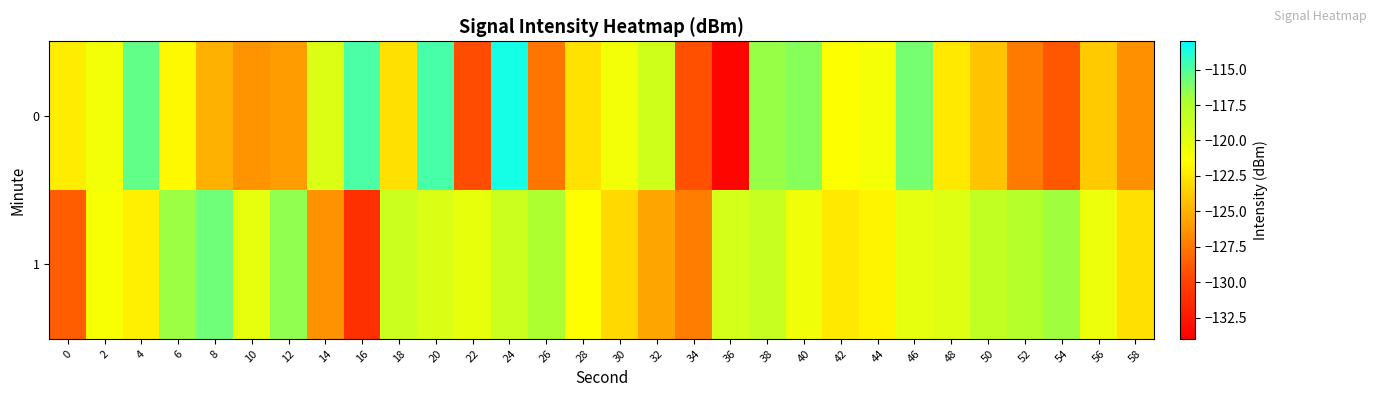

What is the total value across all series at 36?

-252.8